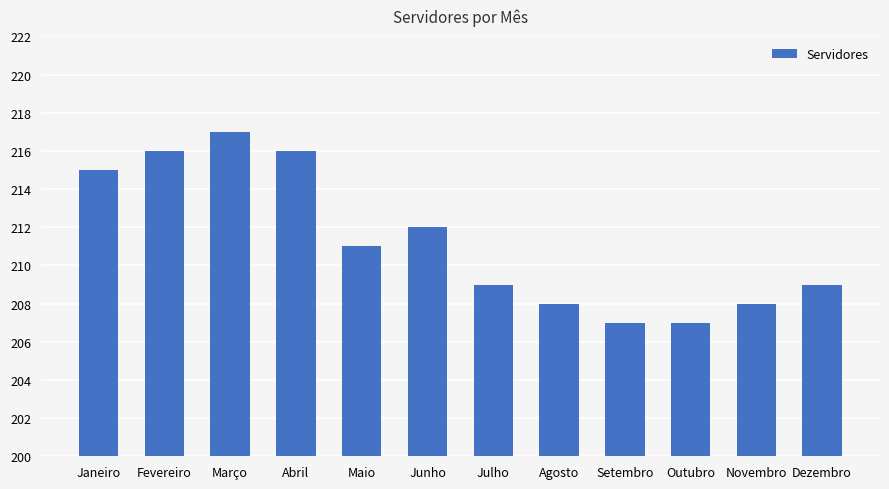

What is the label of the 12th bar from the left?

Dezembro